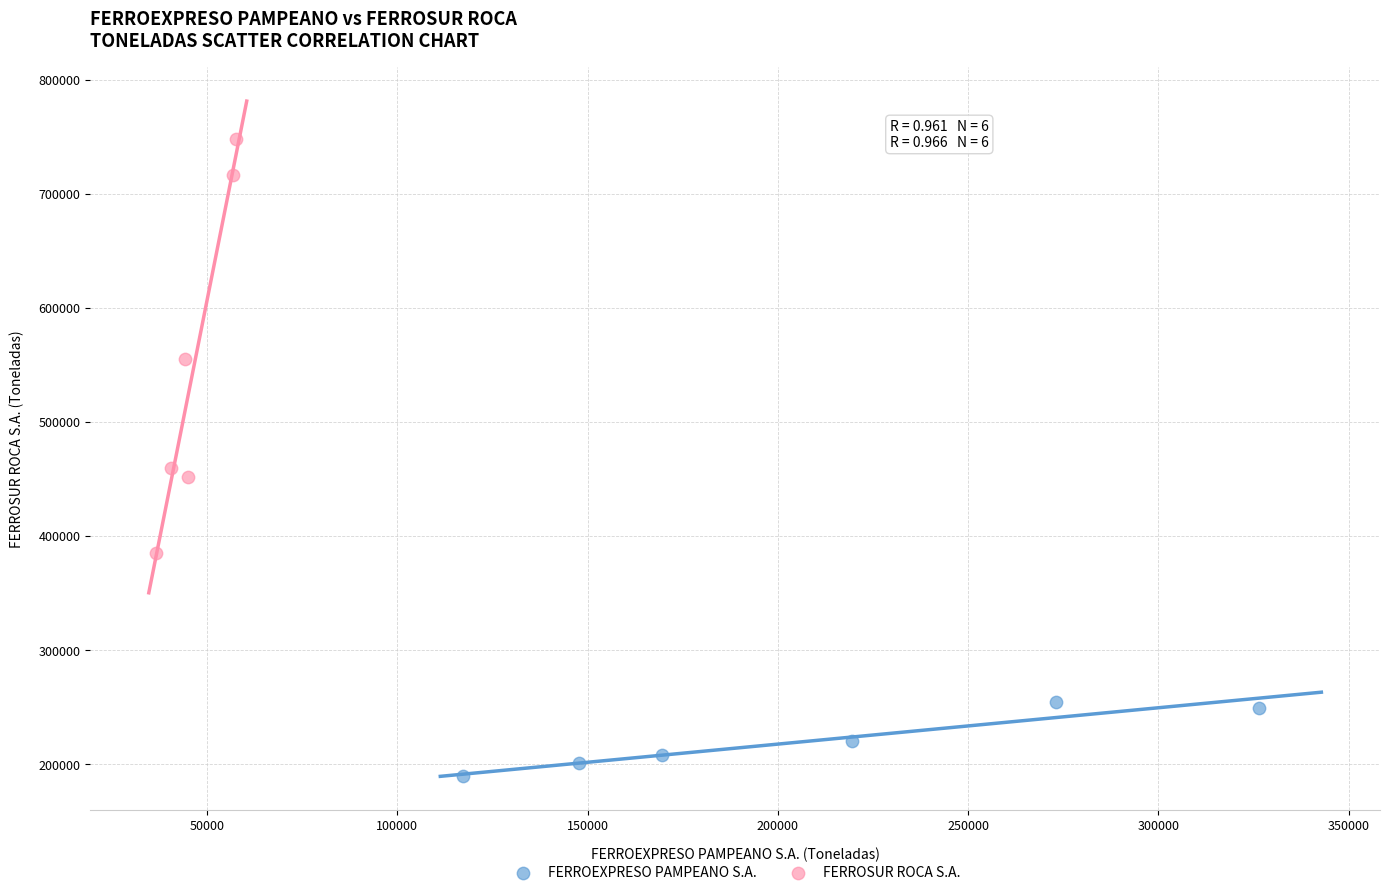

Which series reaches the minimum Y coordinate?

FERROEXPRESO PAMPEANO S.A.